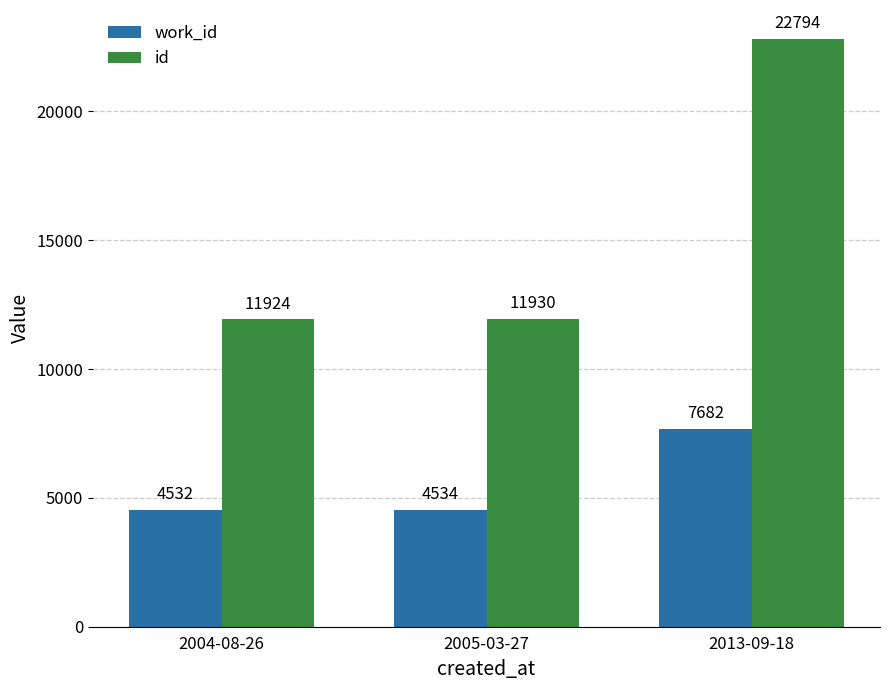

What is the smallest value displayed?

4532